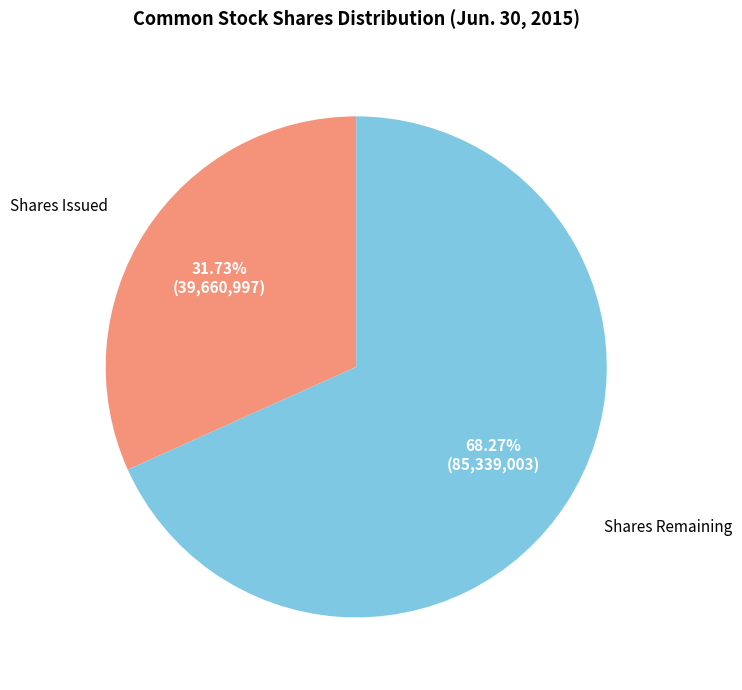

How many slices are in this pie chart?

2